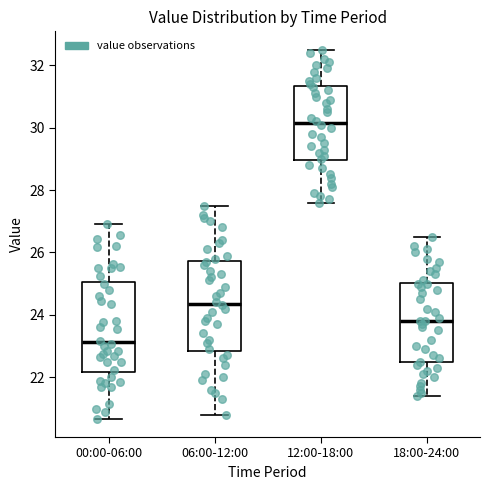

Reading left to right, read every box against the y-axis: the position of its median line, the range the box covers, and the ends of its whiskers. The values are not printed on the chart, so give them approximately, as read against the axis.

00:00-06:00: median 23.2, box 22.2 to 25.0, whiskers 20.6 to 27.0
06:00-12:00: median 24.4, box 22.8 to 25.8, whiskers 20.8 to 27.6
12:00-18:00: median 30.2, box 29.0 to 31.4, whiskers 27.6 to 32.6
18:00-24:00: median 23.8, box 22.4 to 25.0, whiskers 21.4 to 26.6